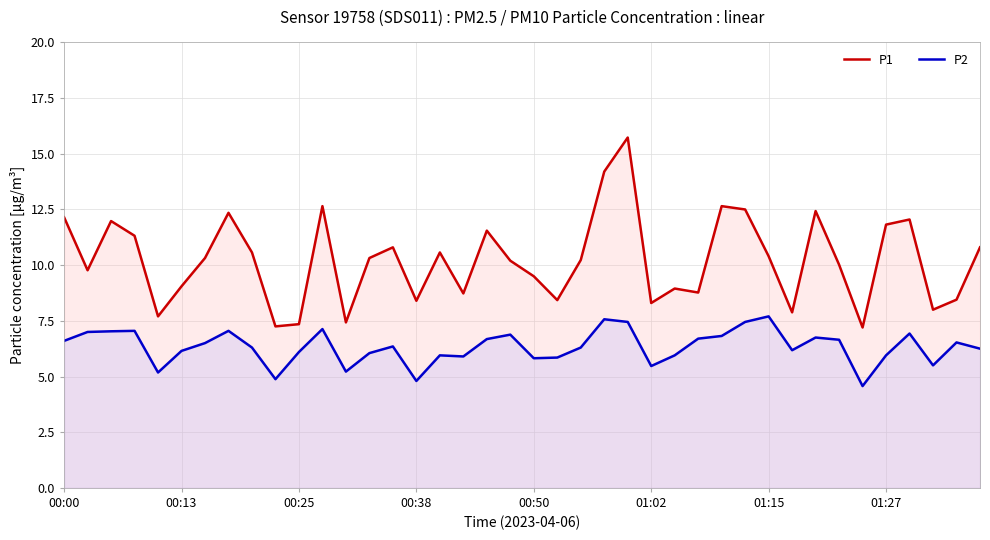

What is the value of the P1 point at the 10th from the left?

7.2